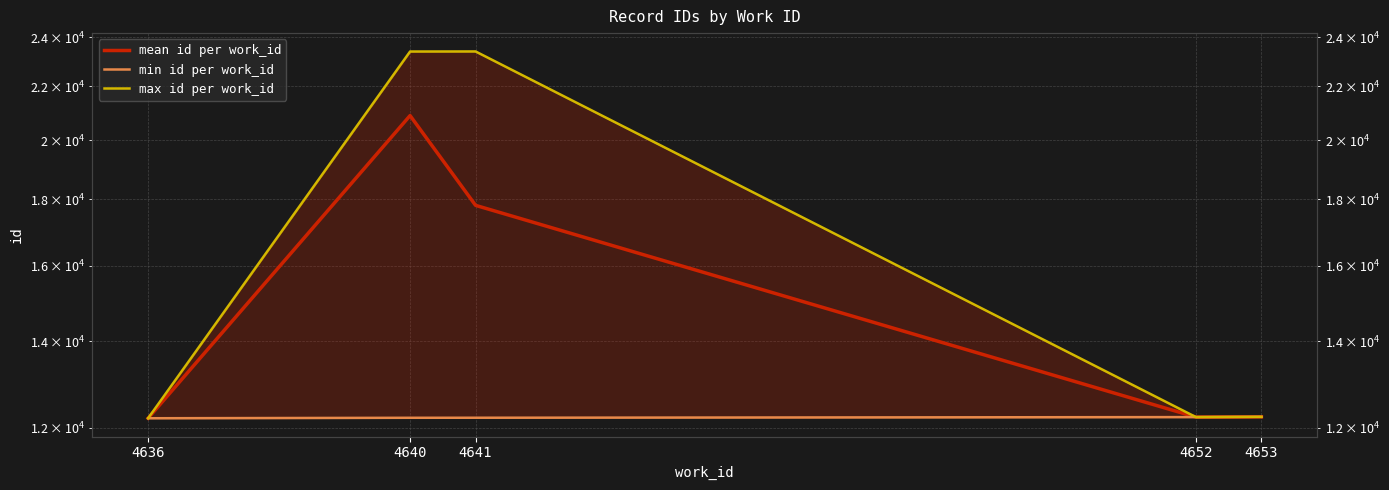

Reading right to left, transcribe all the data shown in this chart.

mean id per work_id: 4653=12239.0	4652=12234.0	4641=17811.5	4640=20886.6	4636=12209.0
min id per work_id: 4653=12239.0	4652=12234.0	4641=12220.0	4640=12219.0	4636=12209.0
max id per work_id: 4653=12239.0	4652=12234.0	4641=23403.0	4640=23400.0	4636=12209.0